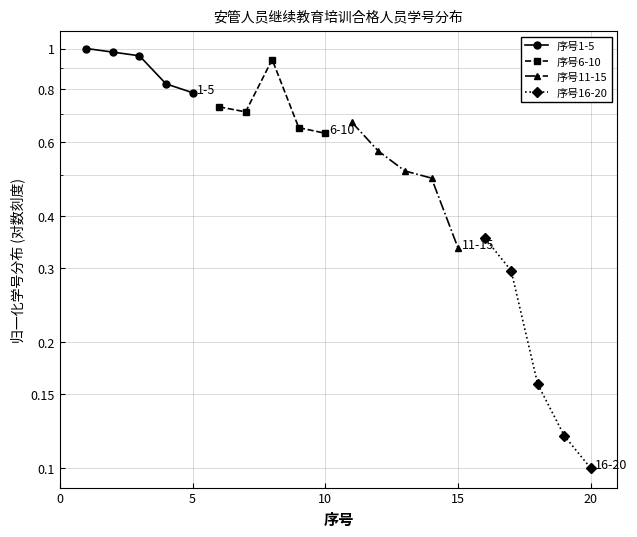

True or false: 序号16-20 and 序号6-10 cross at least once.

False